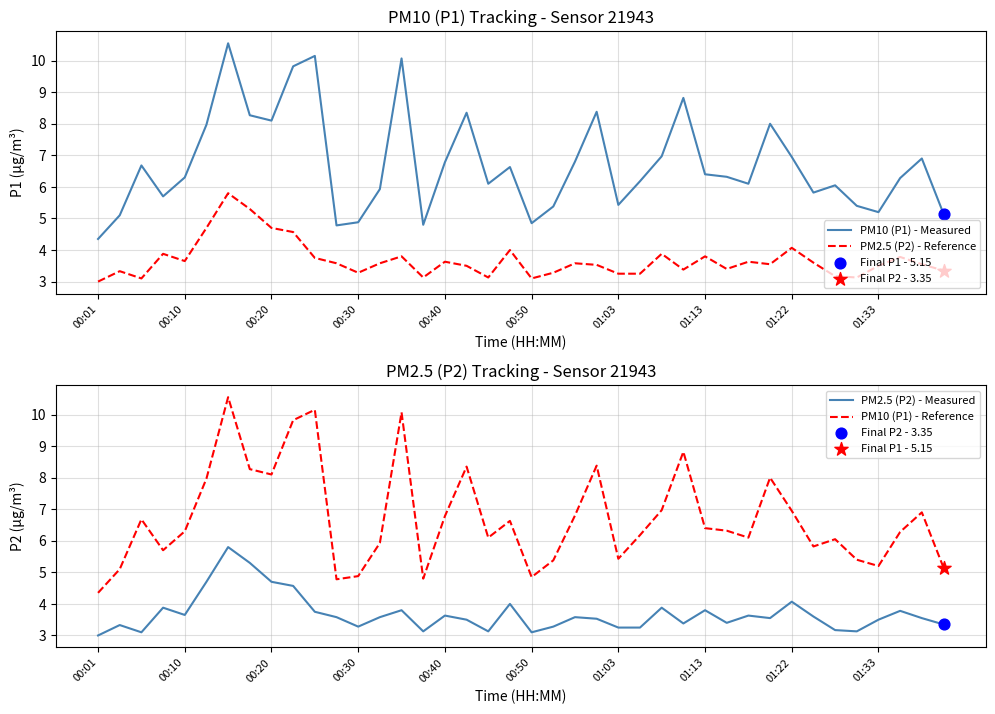

What is the total value across all series at 27?

24.4